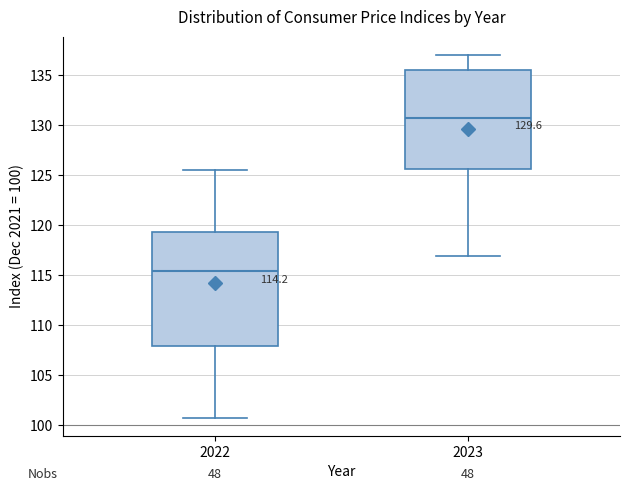

Where does the median line of the box at x = 2022 sit on the y-axis? The values are not printed on the chart, so give them approximately, as read against the axis.

115.5